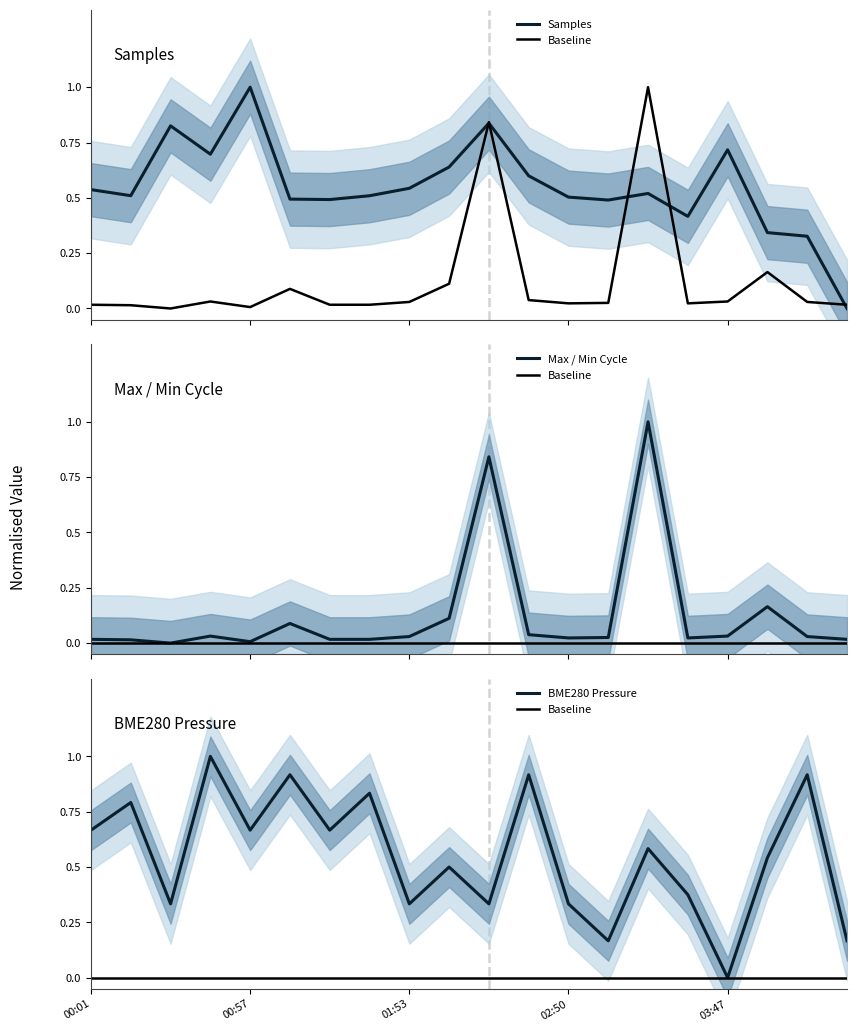

What is the spread (max minus min) of values at 9?

0.6